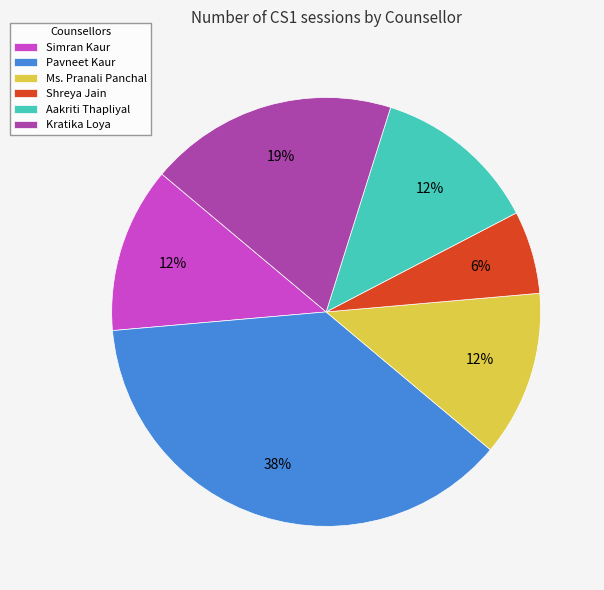

Is there any slice that represents more than half of the pie?

No